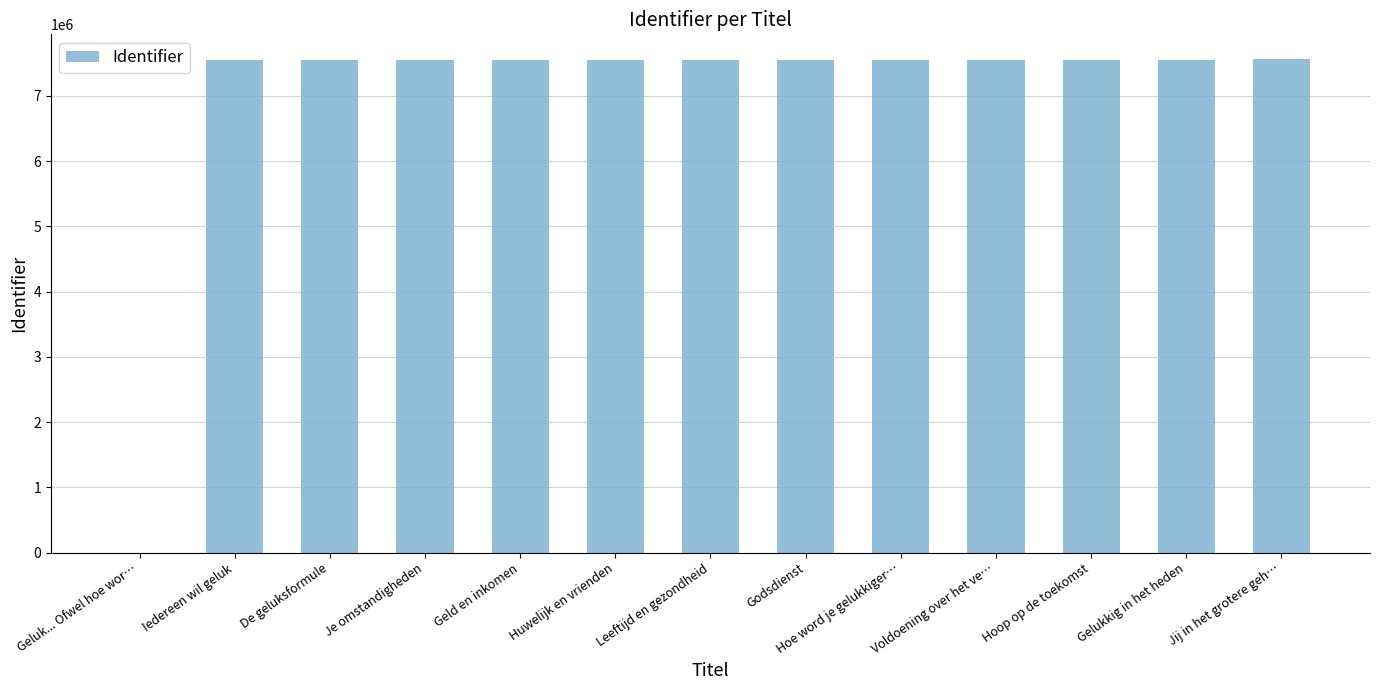

Does the chart contain stacked bars?

No